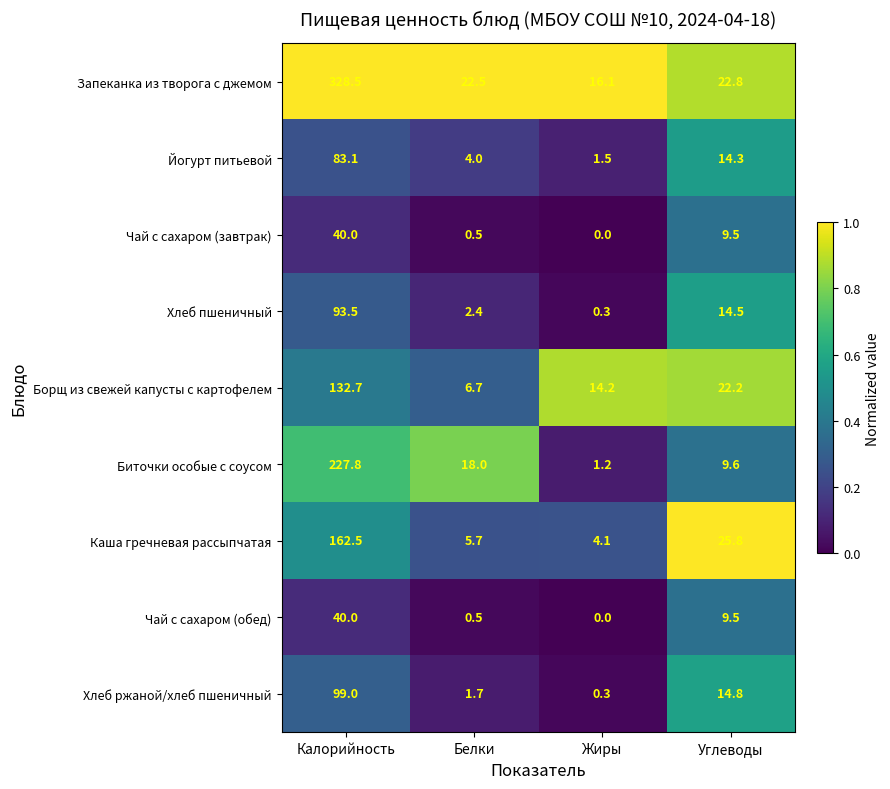

What is the spread (max minus min) of values at Калорийность?

288.5